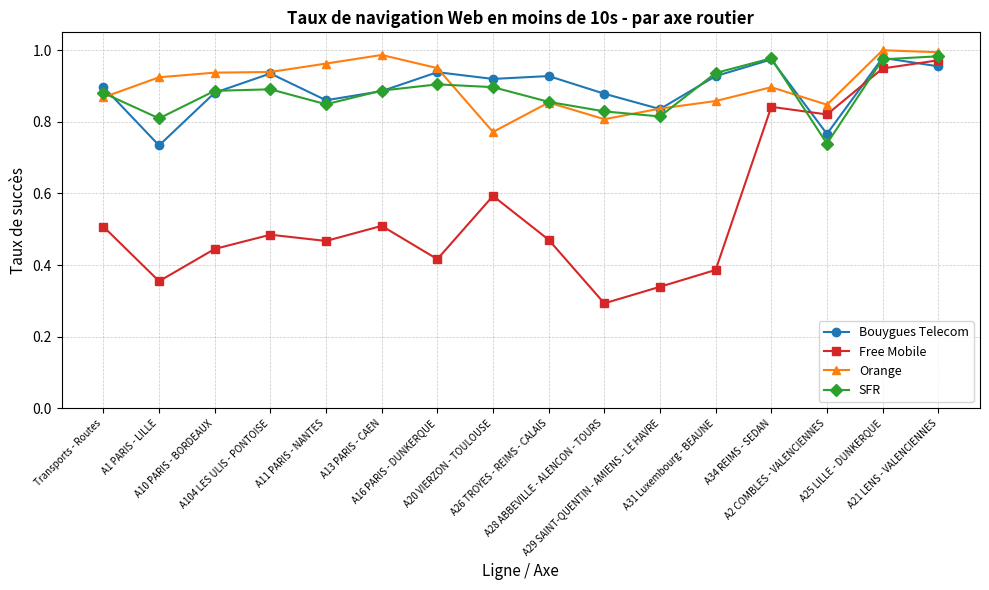

Between A13 PARIS - CAEN and A28 ABBEVILLE - ALENCON - TOURS, which series saw the biggest shift?

Free Mobile